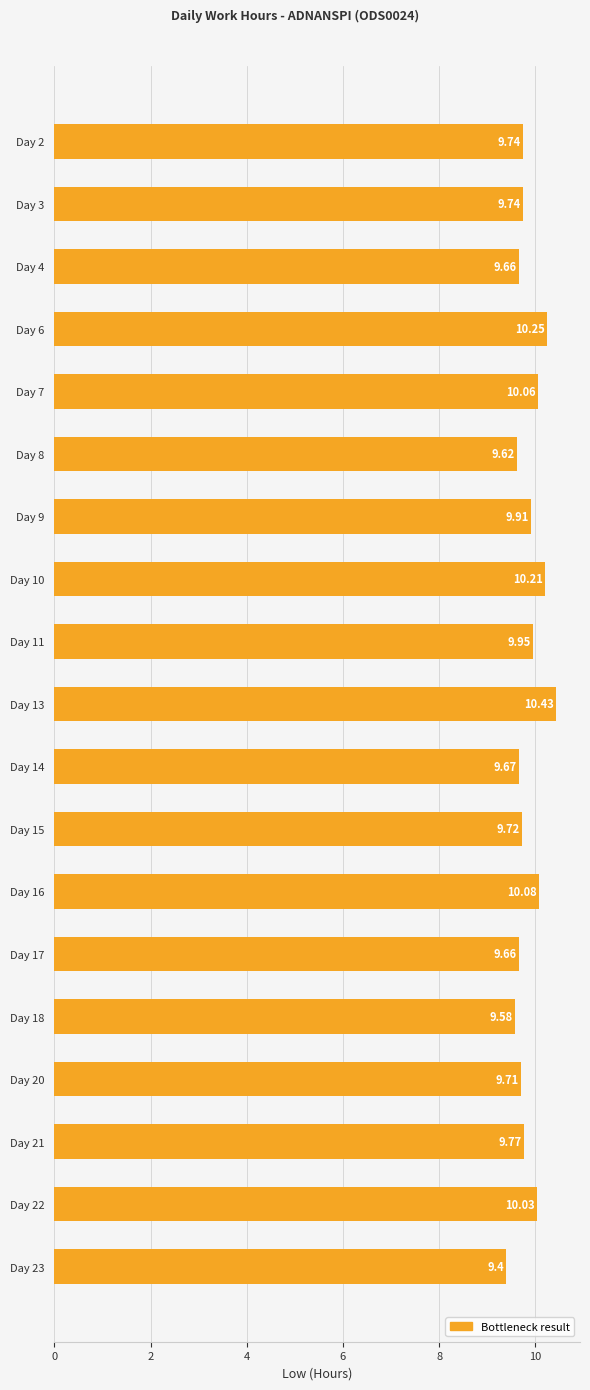

Which has a higher value, Day 7 or Day 4?

Day 7